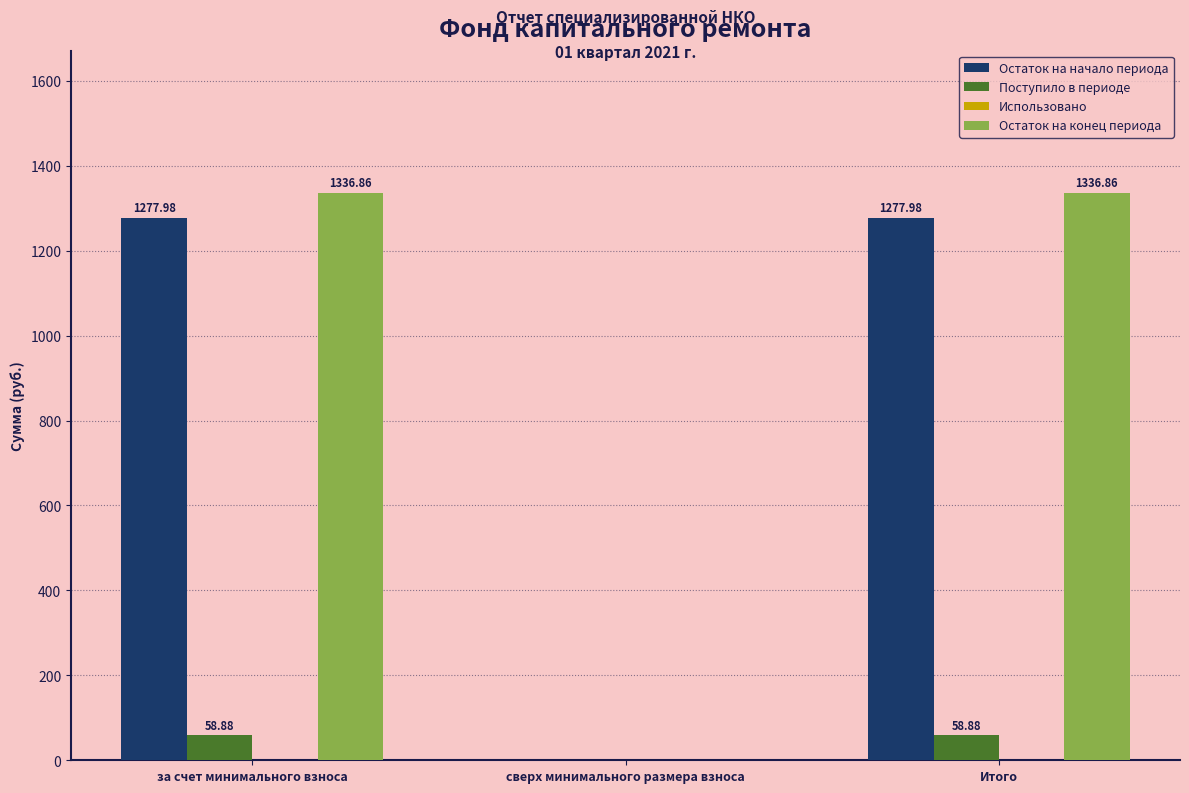

Which series has the largest total across all categories?

Остаток на конец периода